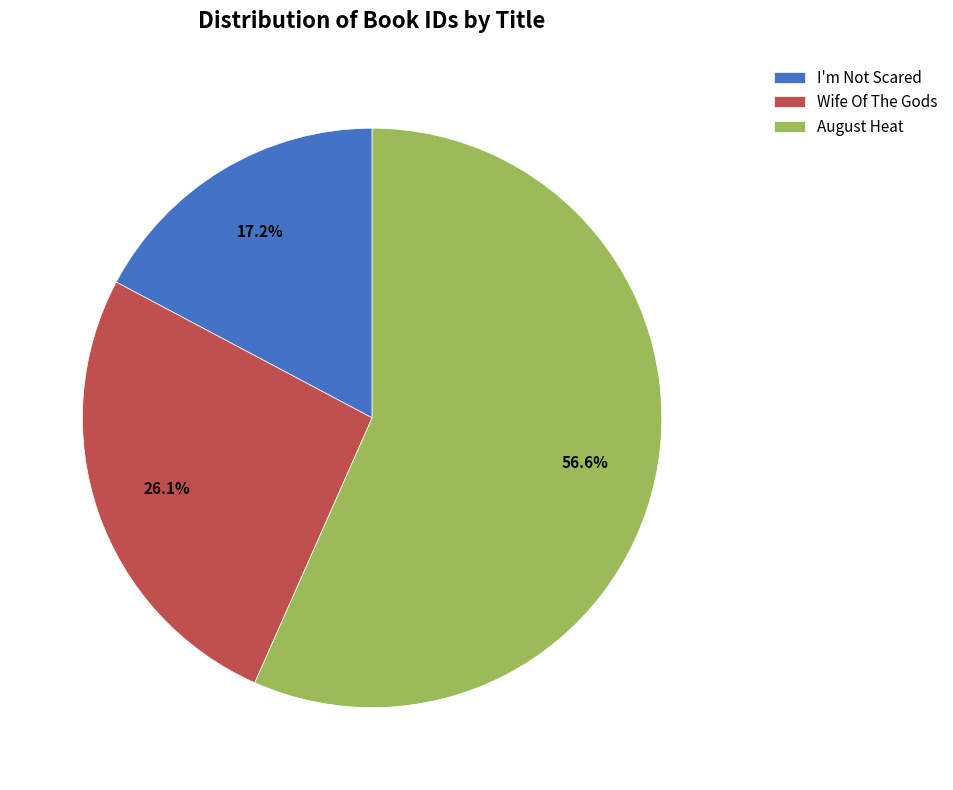

What is the ratio of the value at August Heat to the value at Wife Of The Gods?

2.2